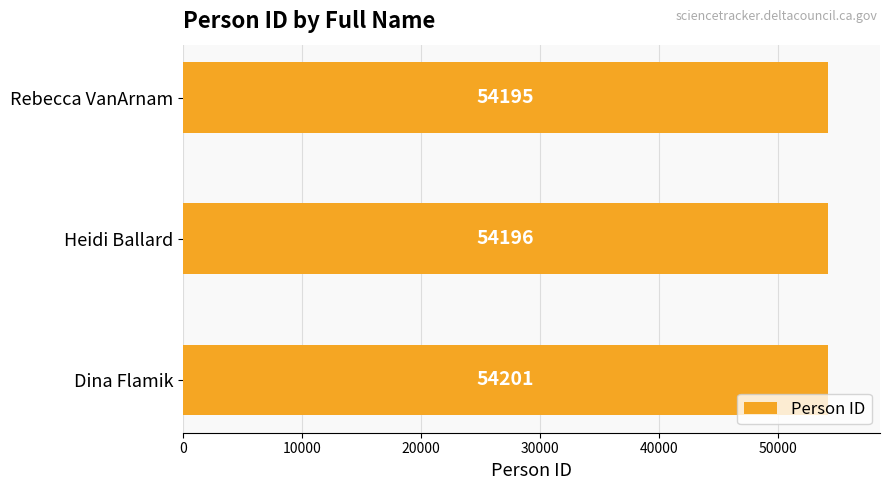

Reading top to bottom, extract all data points from this chart.

Rebecca VanArnam=54195	Heidi Ballard=54196	Dina Flamik=54201